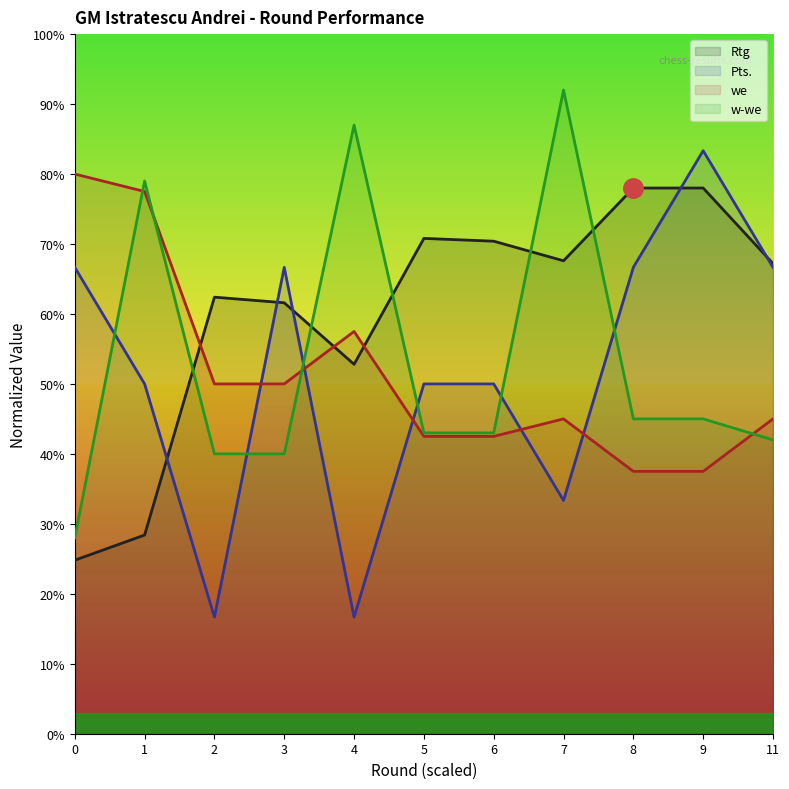

True or false: Pts. has a value of 83.3 at 9.

True